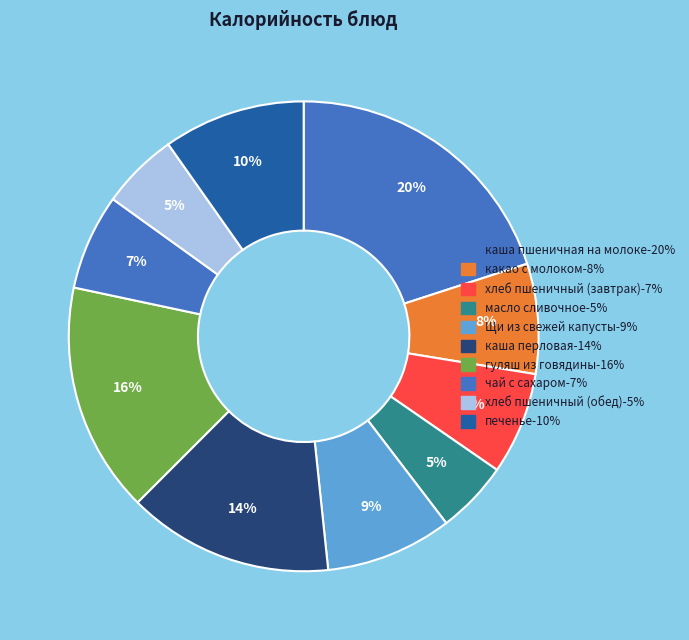

What is the largest slice in the pie chart?

каша пшеничная на молоке